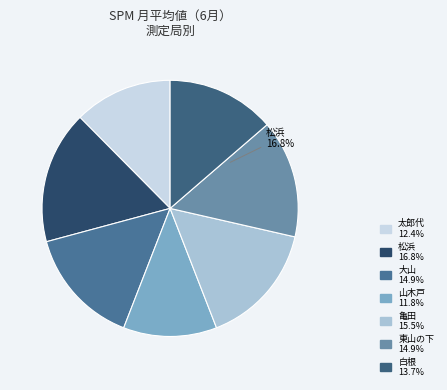

To the nearest percent, what is the average slice percentage?

14%